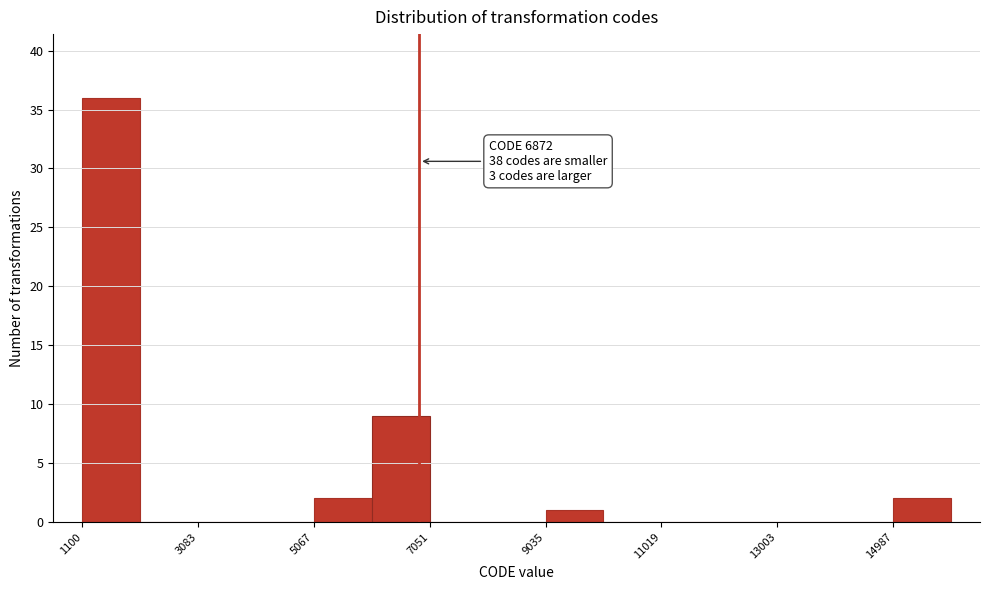

Which range on the x-axis has the tallest bar?

1200 to 2000